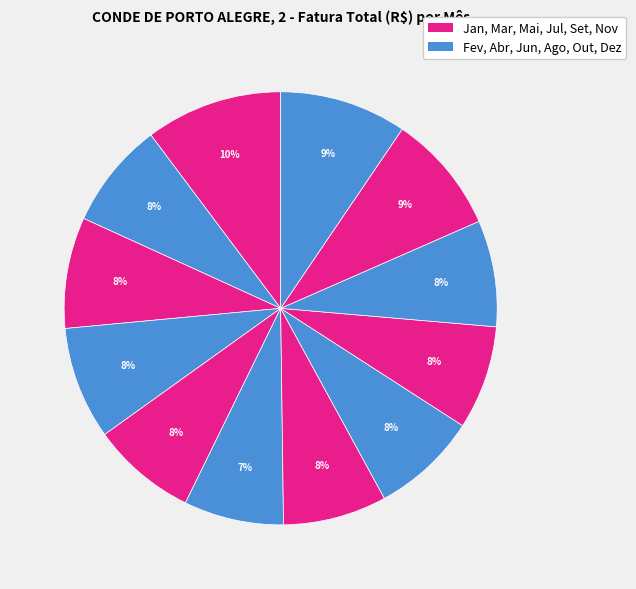

Does any single category account for the majority?

No